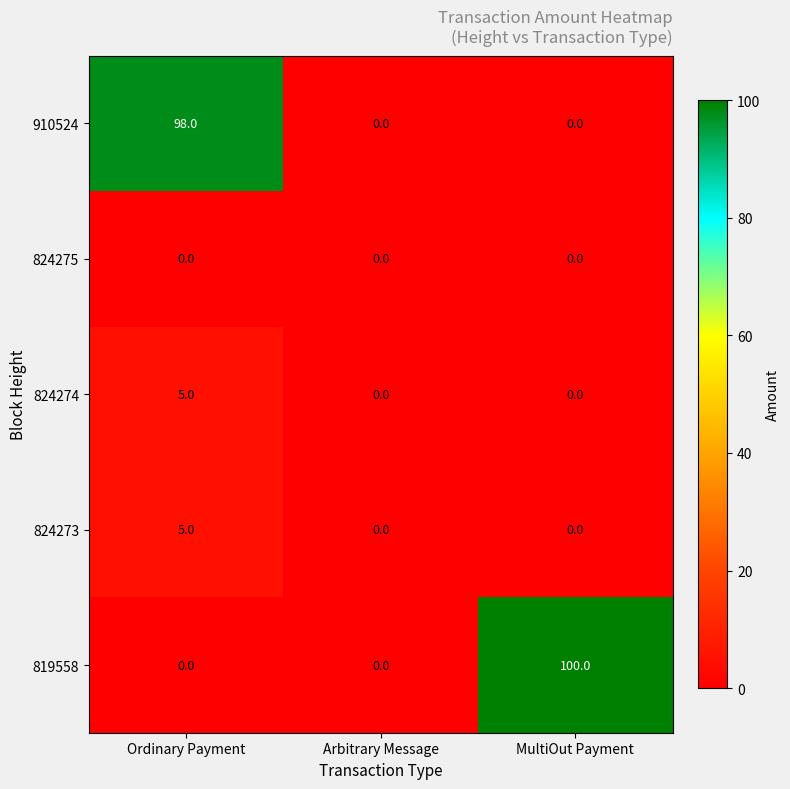

Between Ordinary Payment and Arbitrary Message, which series saw the biggest shift?

910524